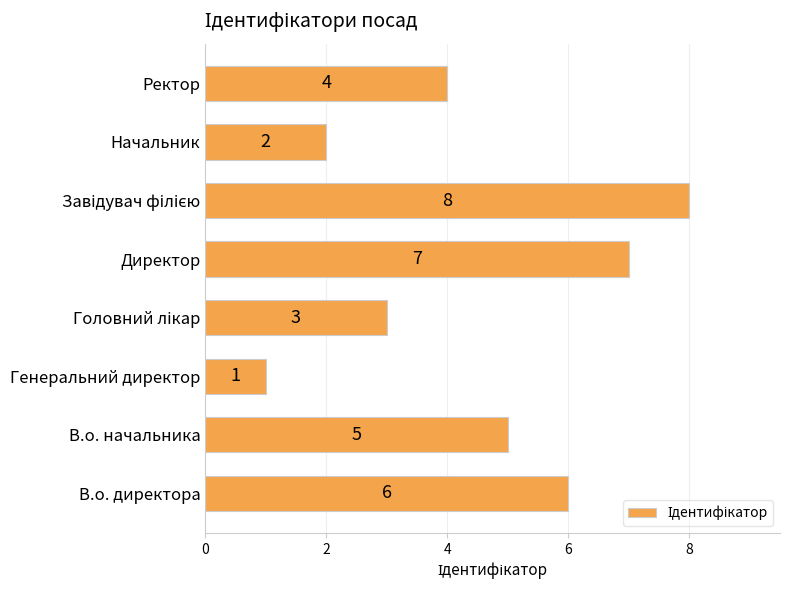

At which label is the value closest to 4?

Ректор